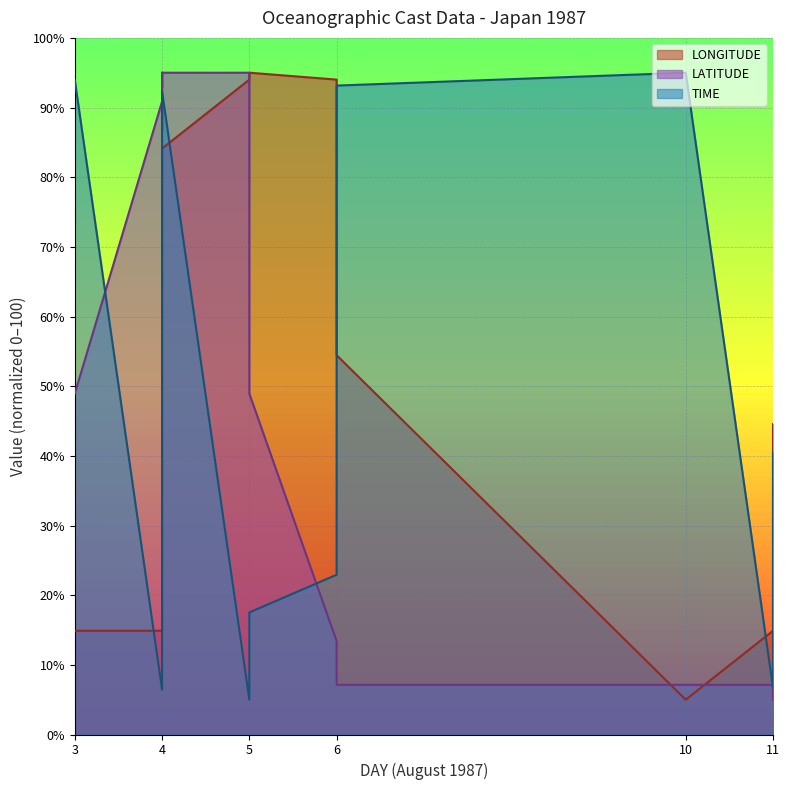

At which label does TIME reach its peak?

10